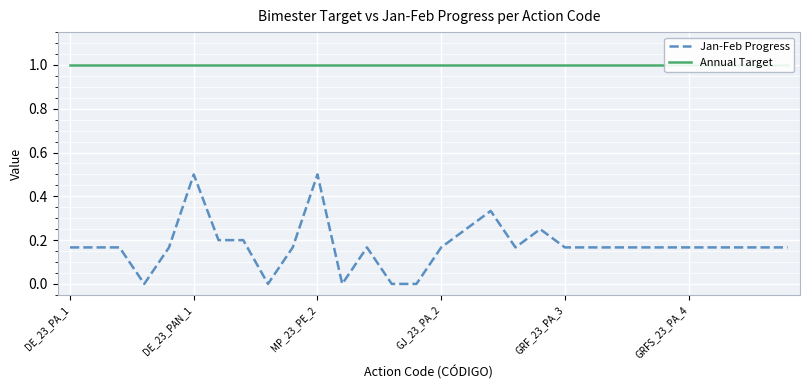

What is the highest value of the Jan-Feb Progress series?

0.5